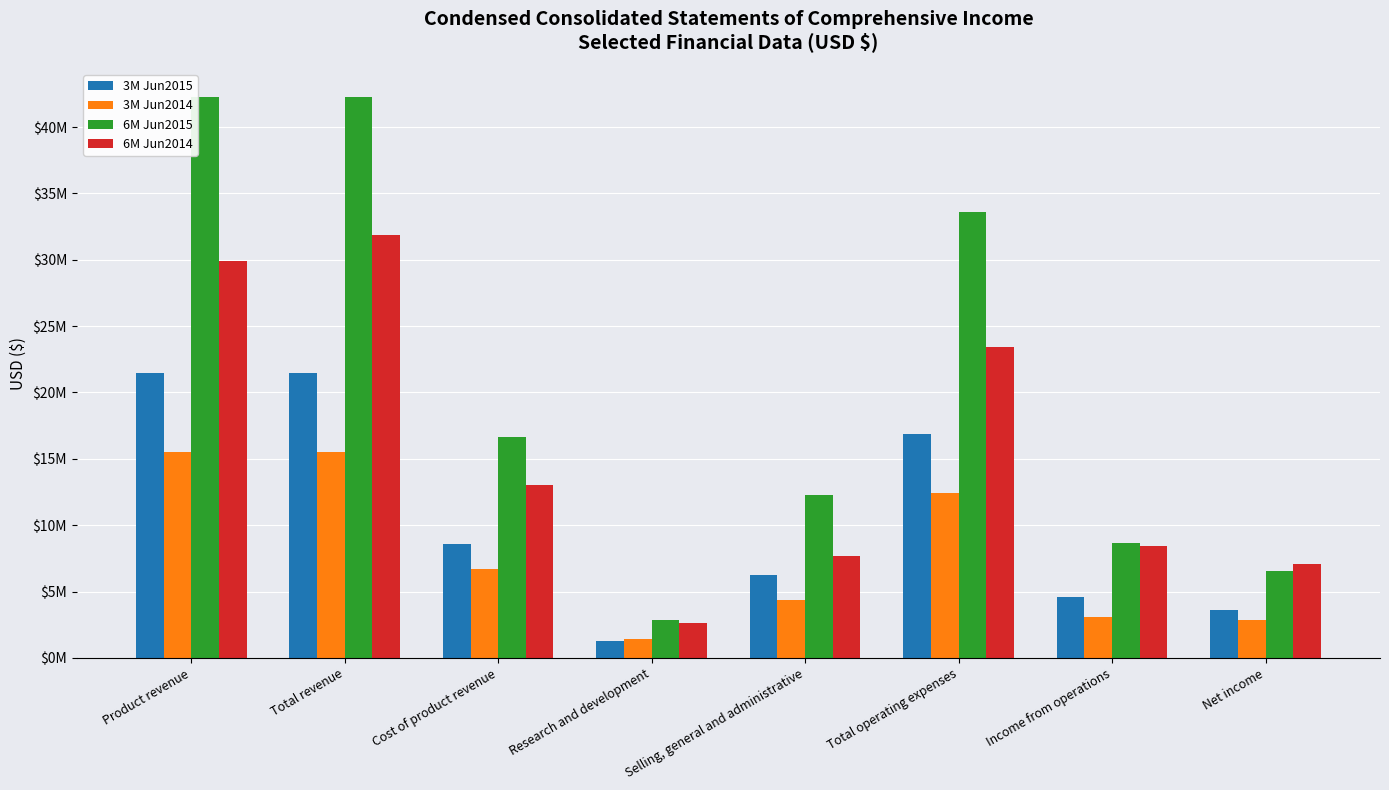

What are all the series names shown in the legend?

3M Jun2015, 3M Jun2014, 6M Jun2015, 6M Jun2014